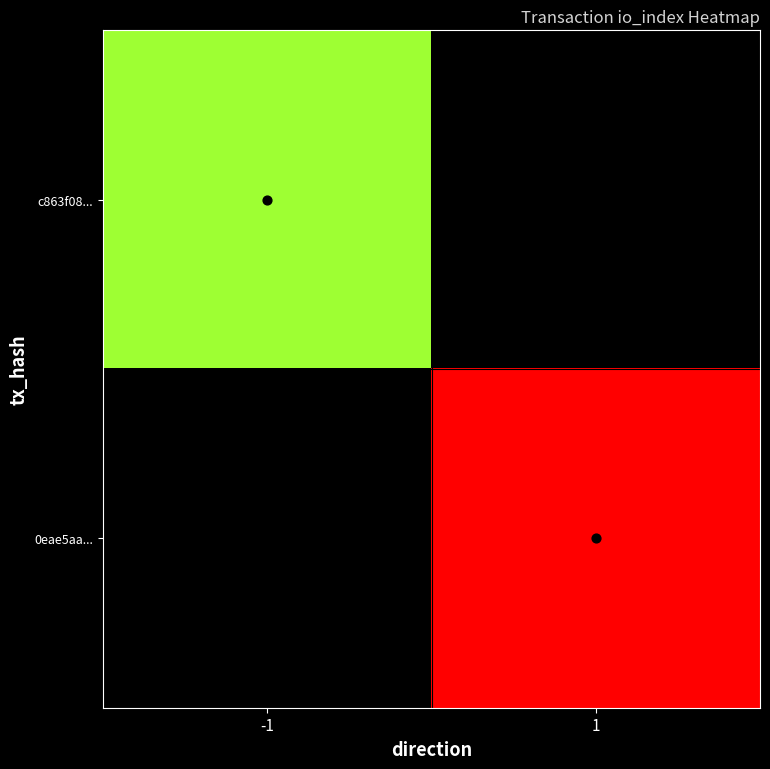

Rank the series by their maximum value, from highest to lowest.

0eae5aa..., c863f08...